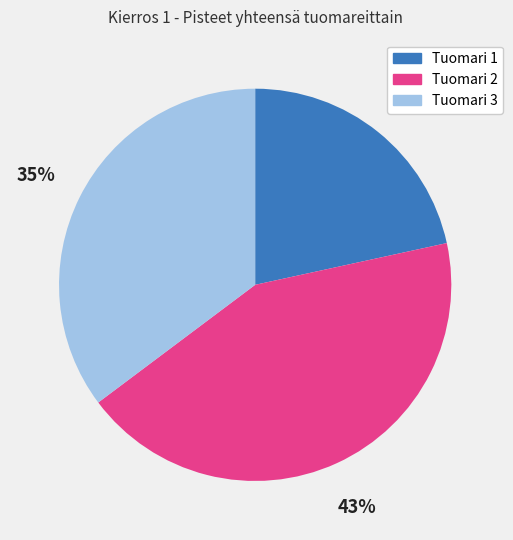

What is the largest slice in the pie chart?

Tuomari 2